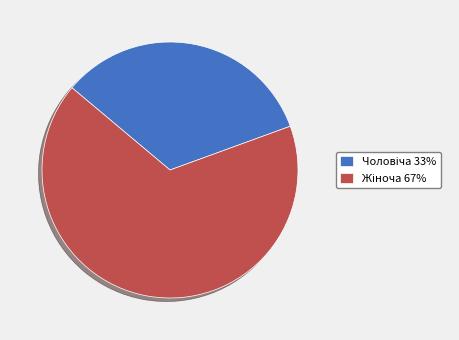

Is there any slice that represents more than half of the pie?

Yes